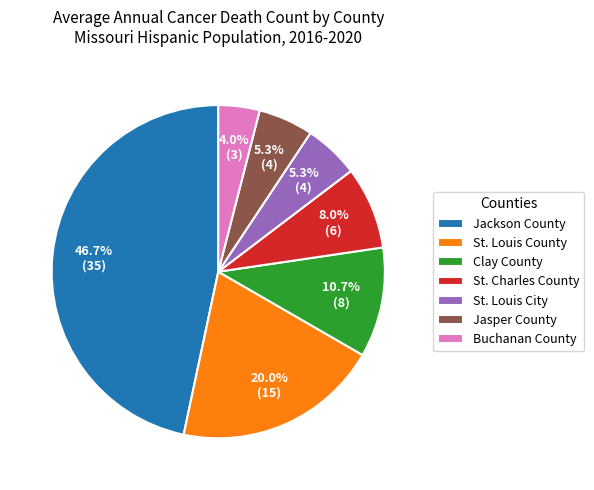

Which has a higher value, Jasper County or St. Louis County?

St. Louis County